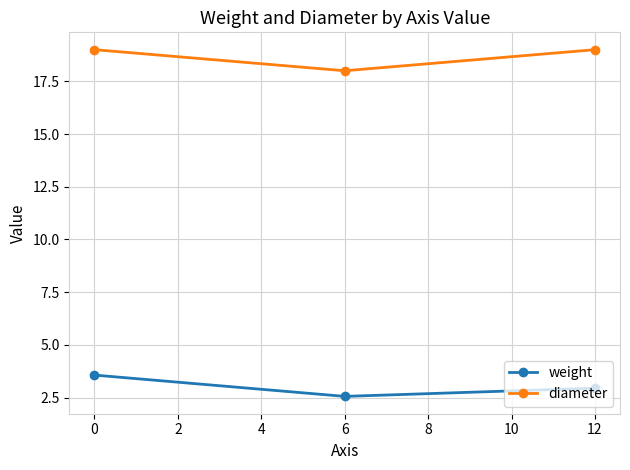

Rank the series by their average value, from lowest to highest.

weight, diameter